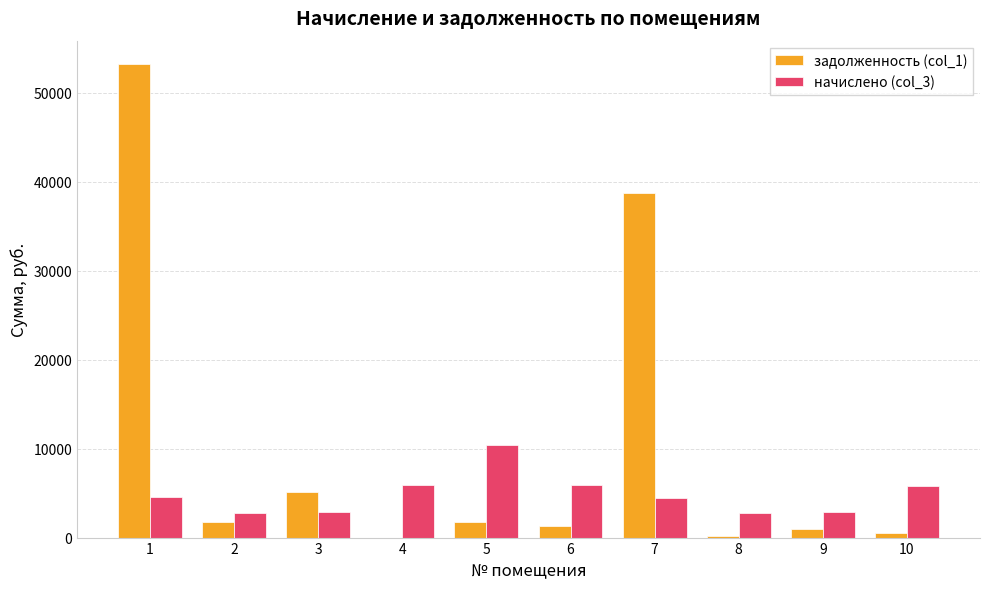

What are all the series names shown in the legend?

задолженность (col_1), начислено (col_3)